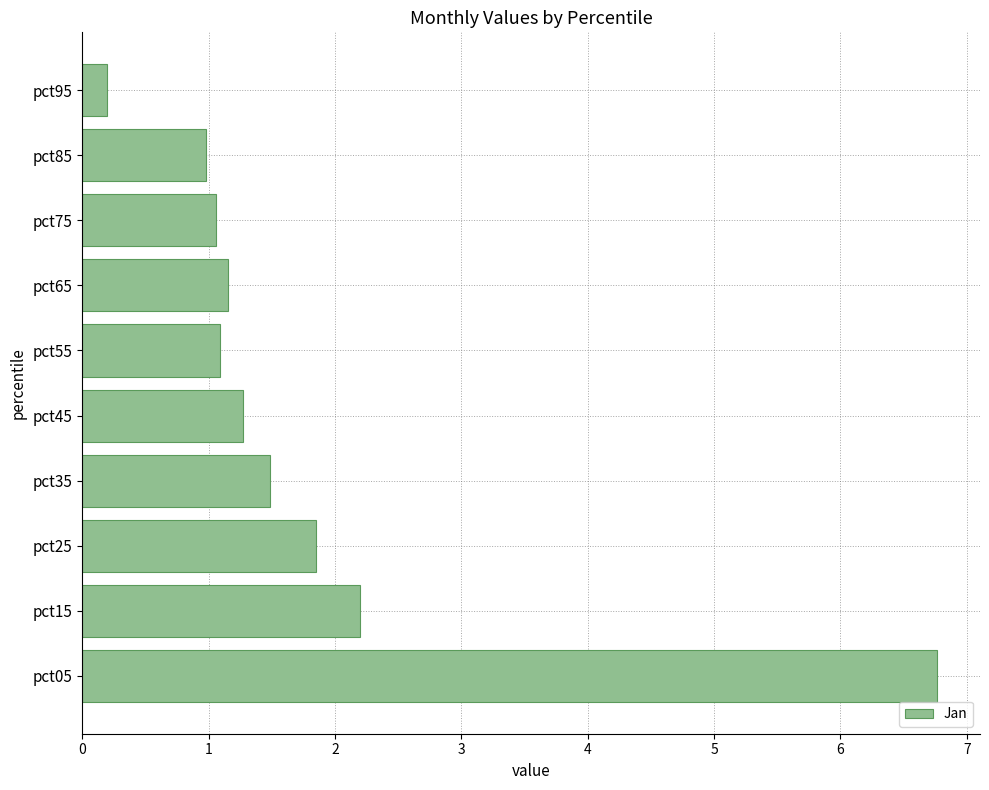

What is the greatest value displayed?

6.8